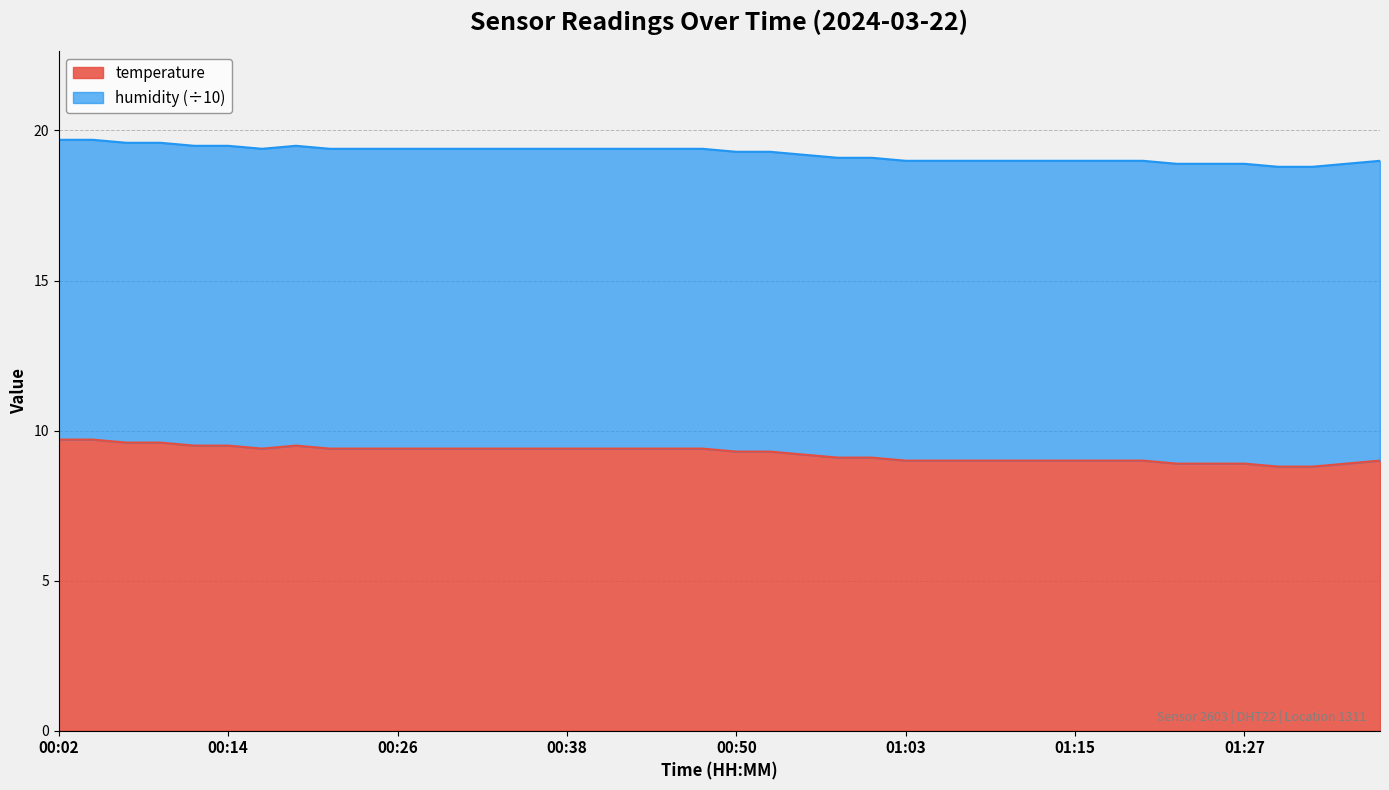

What is the label of the 31st point from the right?

00:24